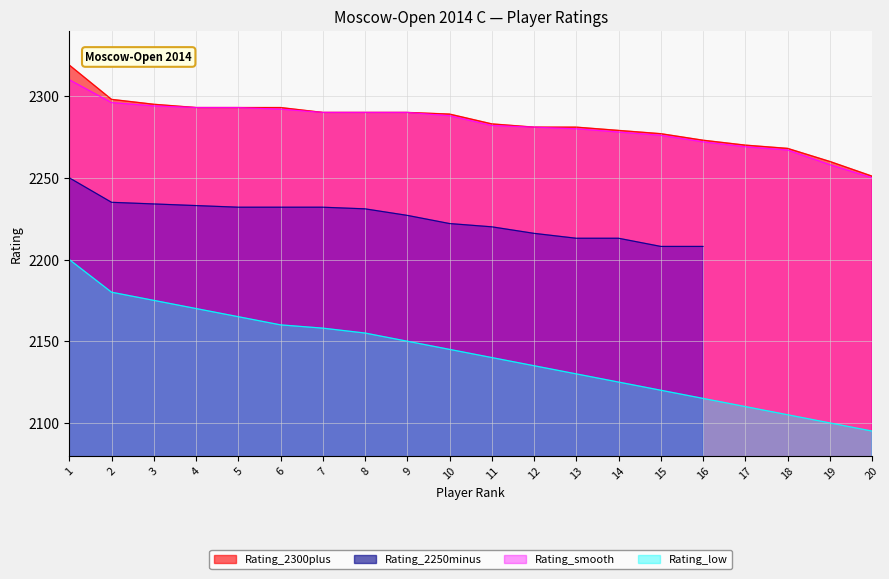

The Rating_low series shows 2816 at 6. True or false?

False